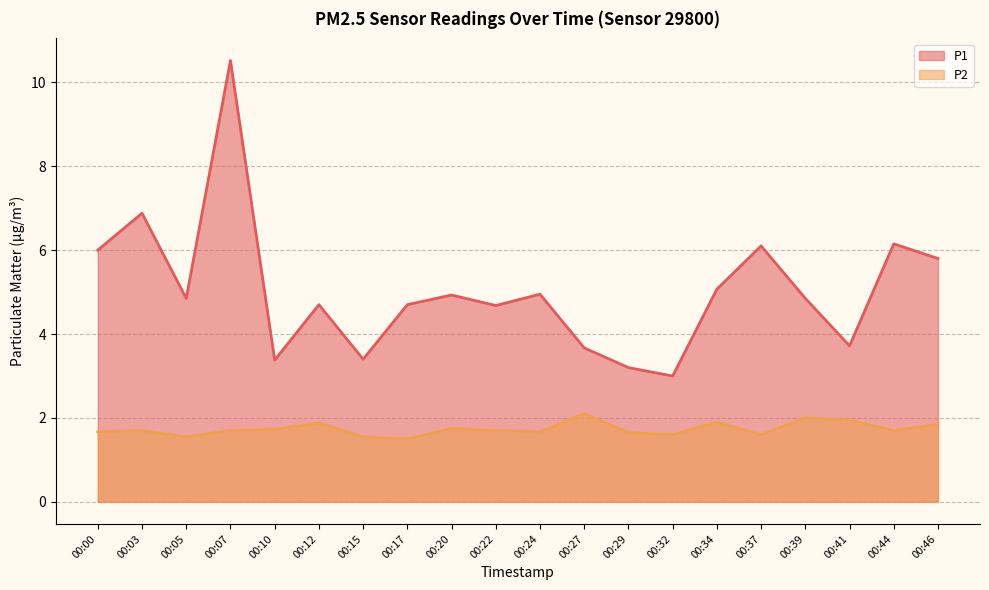

What is the difference between the highest and lowest values at 00:00?

4.3